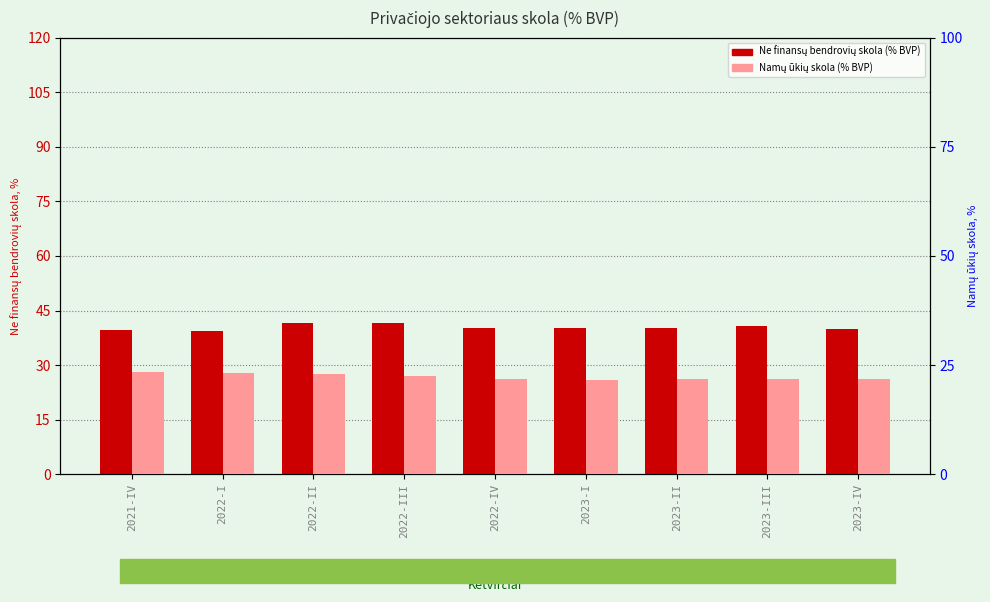

Are the bars grouped side by side (vs. stacked)?

Yes